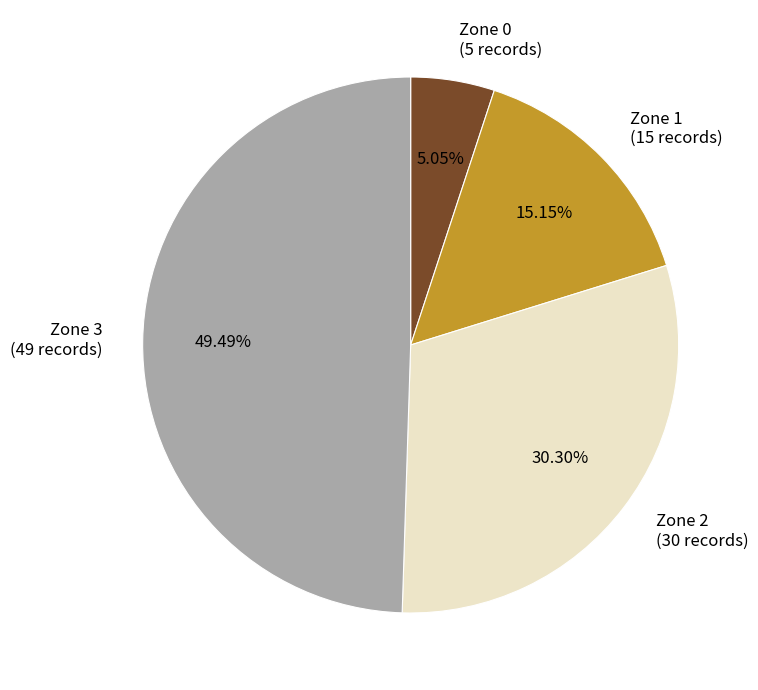

Combined, what portion of the pie is Zone 1 and Zone 3?

64.6%